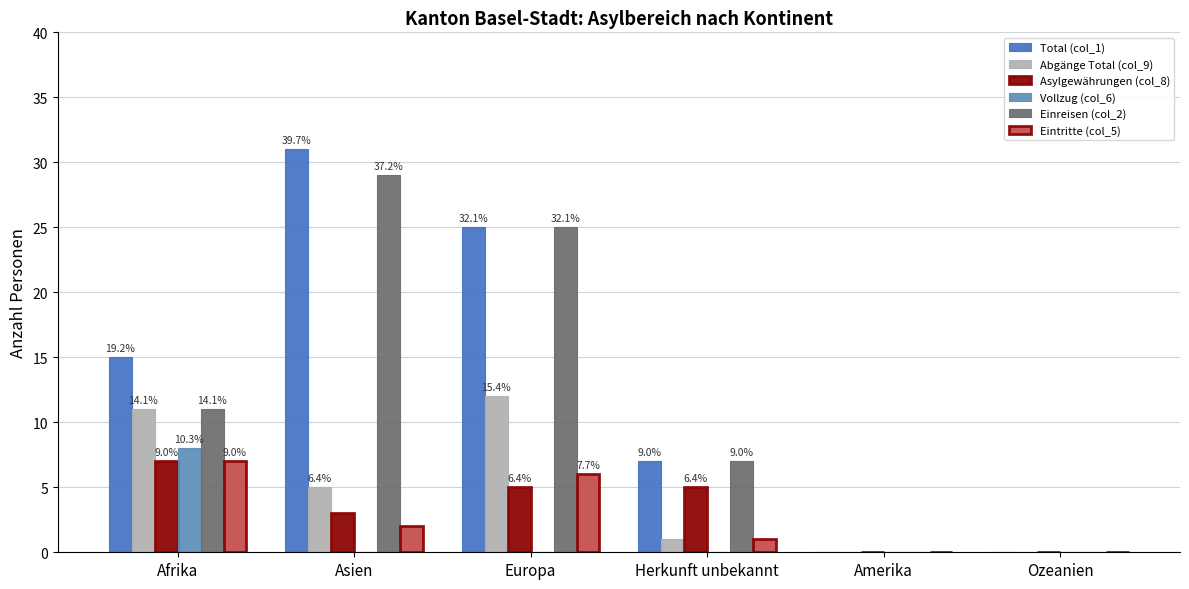

What is the total value across all series at Afrika?

59